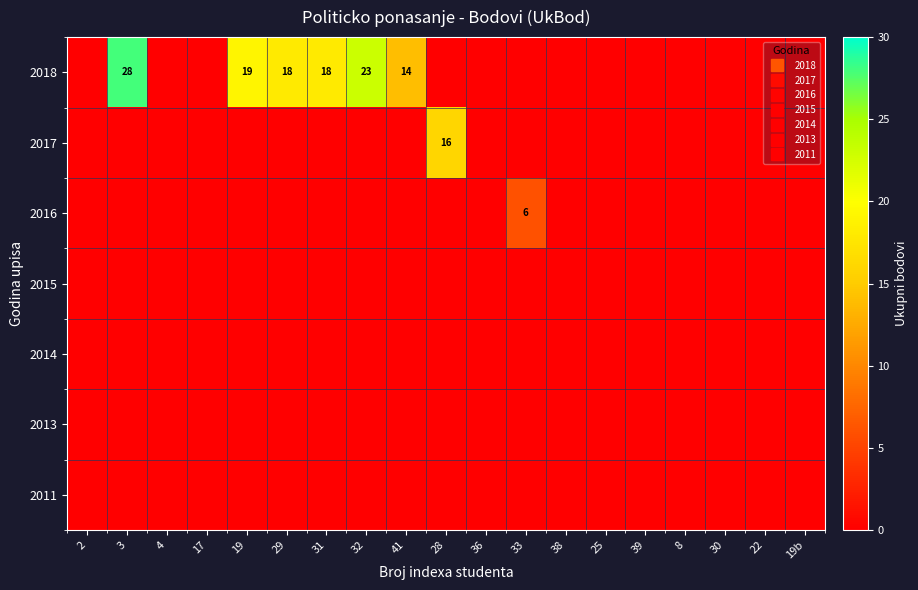

Rank the series at 41 from lowest to highest value.

2017, 2016, 2015, 2014, 2013, 2011, 2018